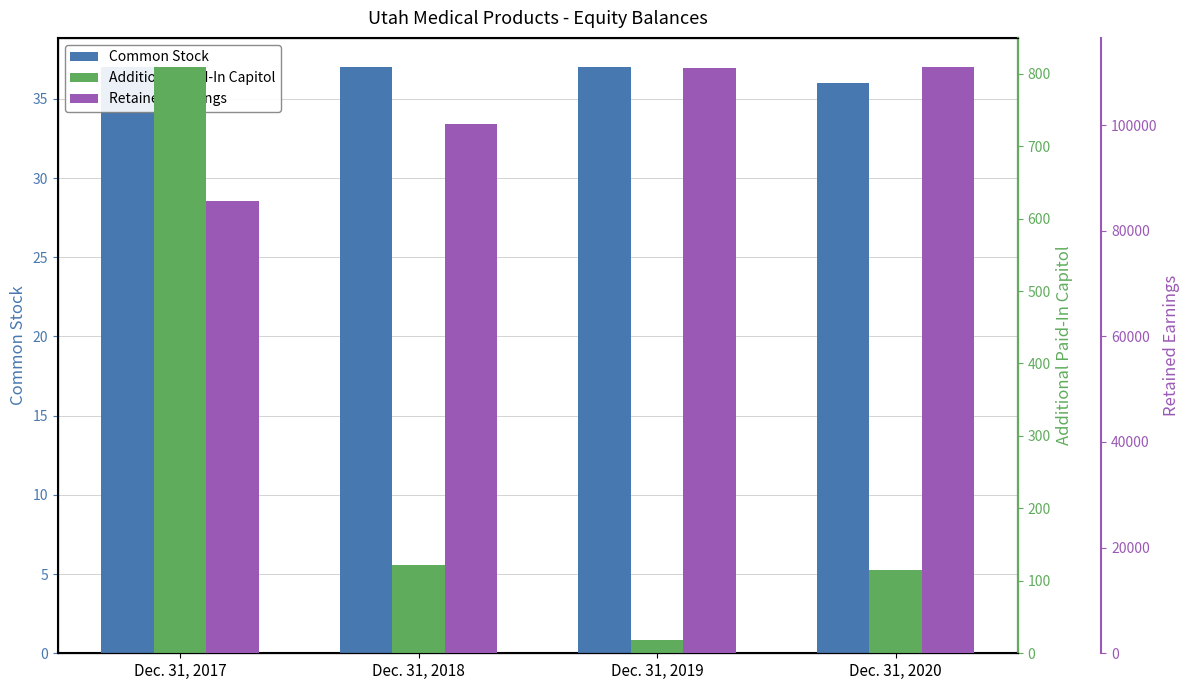

True or false: Common Stock has a value of 36 at Dec. 31, 2020.

True